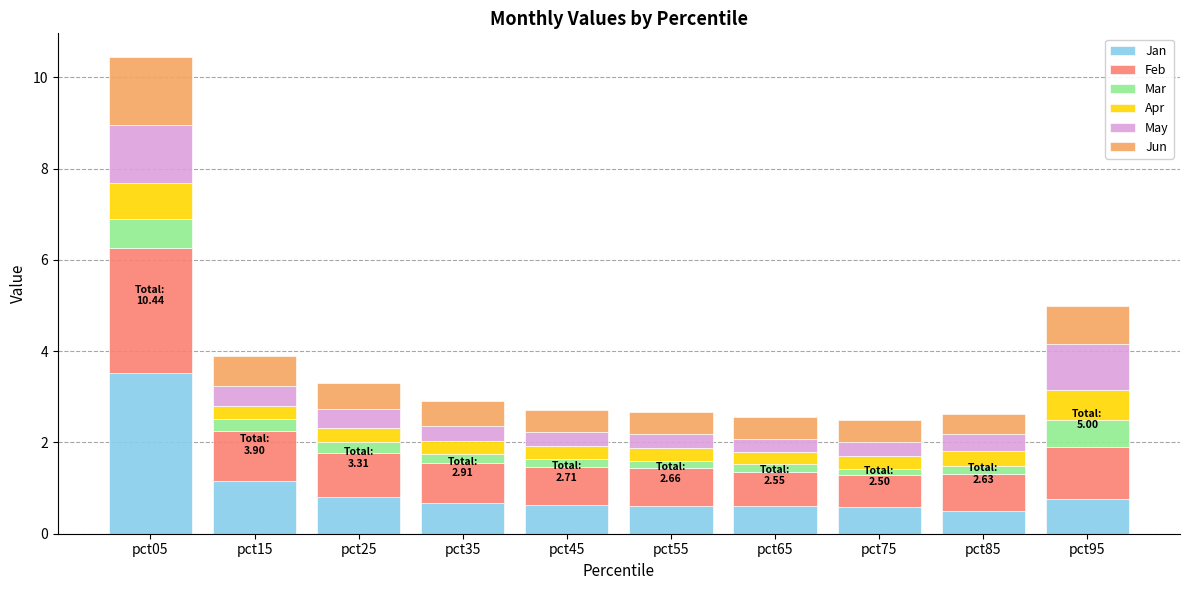

What is the lowest value of the Jan series?

0.5